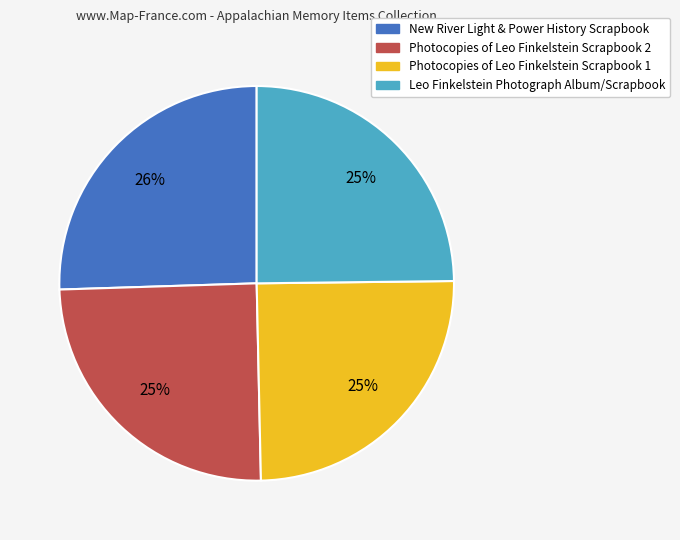

Combined, do Leo Finkelstein Photograph Album/Scrapbook and New River Light & Power History Scrapbook account for over 50%?

Yes